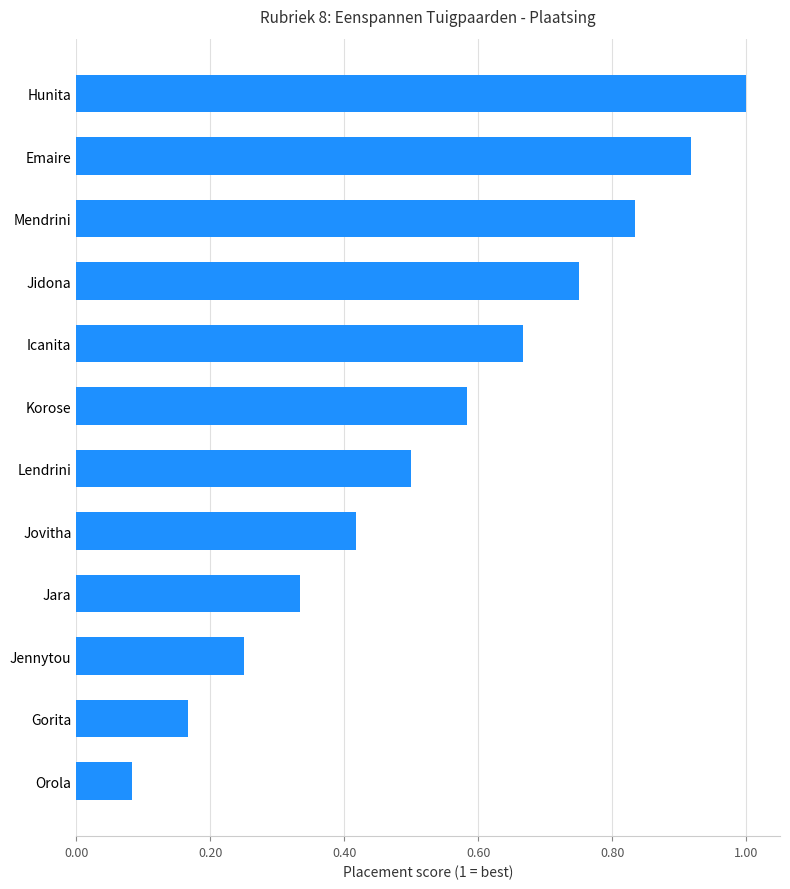

Rank the categories by value from highest to lowest.

Hunita, Emaire, Mendrini, Jidona, Icanita, Korose, Lendrini, Jovitha, Jara, Jennytou, Gorita, Orola